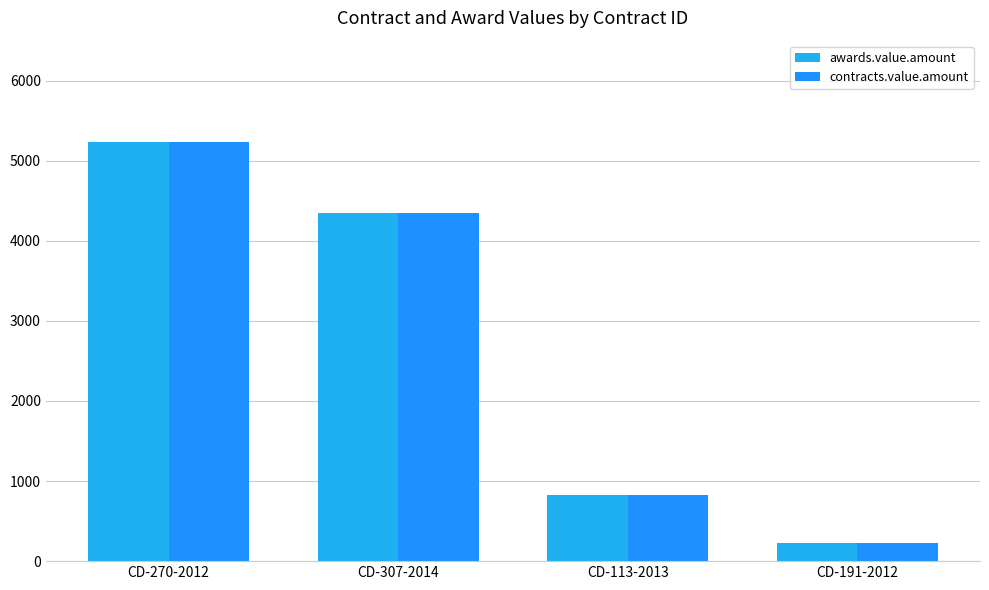

What is the value of the awards.value.amount bar at the 1st from the left?

5232.0